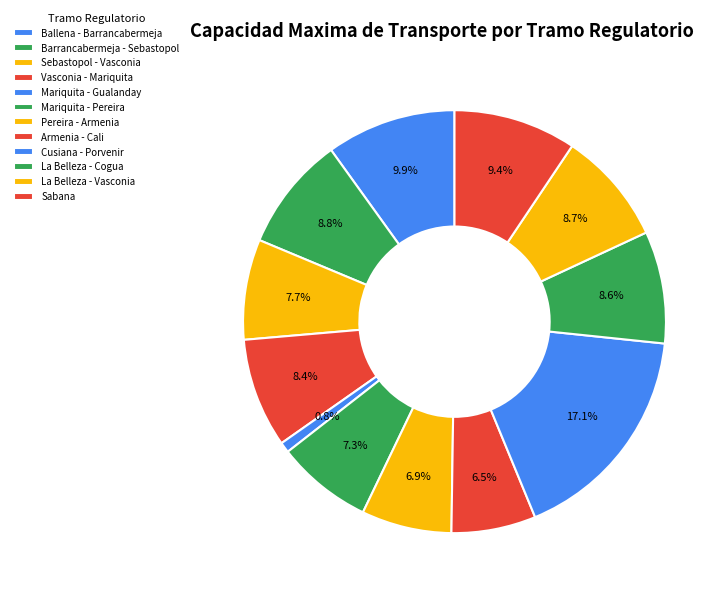

The Armenia - Cali slice represents 1% of the pie. True or false?

False